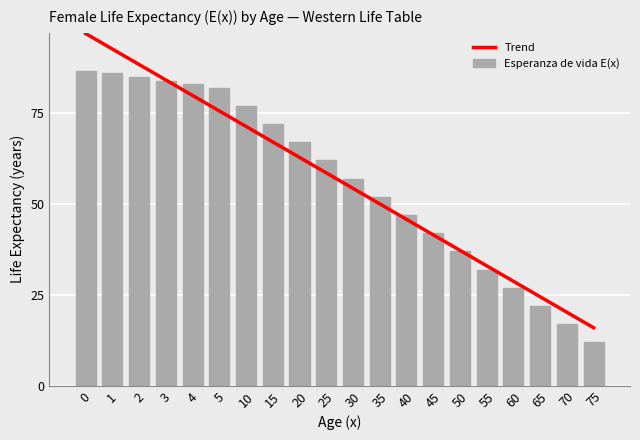

Reading left to right, transcribe all the data shown in this chart.

Trend: 0=96.7	1=92.4	2=88.2	3=83.9	4=79.7	5=75.4	10=71.2	15=66.9	20=62.7	25=58.4	30=54.2	35=49.9	40=45.7	45=41.4	50=37.2	55=32.9	60=28.7	65=24.4	70=20.2	75=15.9
Esperanza de vida E(x): 0=86.5	1=85.8	2=84.8	3=83.8	4=82.8	5=81.8	10=76.8	15=71.8	20=66.8	25=61.8	30=56.9	35=51.9	40=46.9	45=41.9	50=36.9	55=31.9	60=26.9	65=21.9	70=16.9	75=11.9